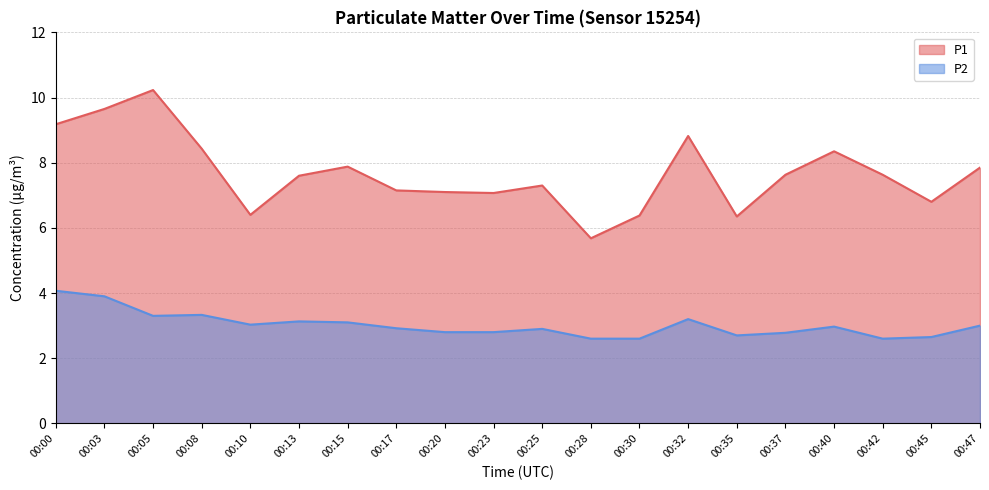

In P2, how many points are lower than both neighbors (excluding endpoints)?

4